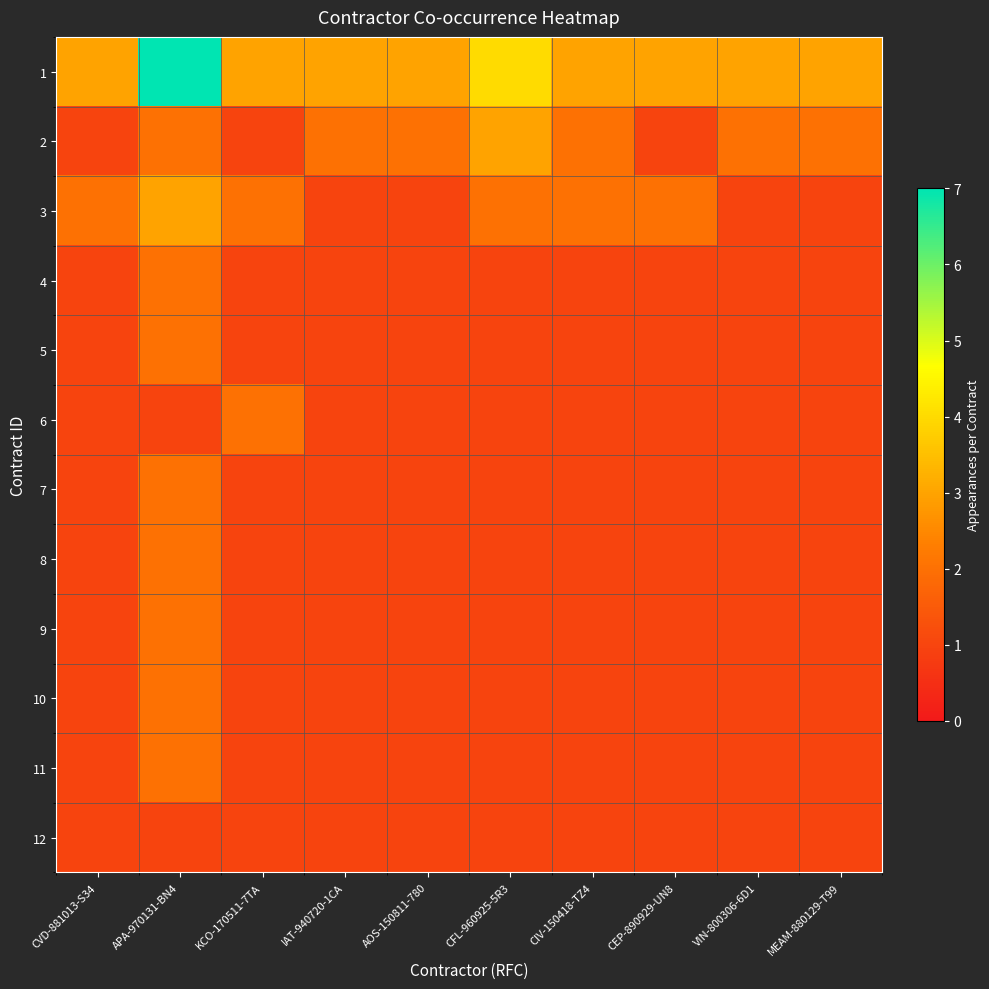

At how many categories does at least one series exceed 1?

10